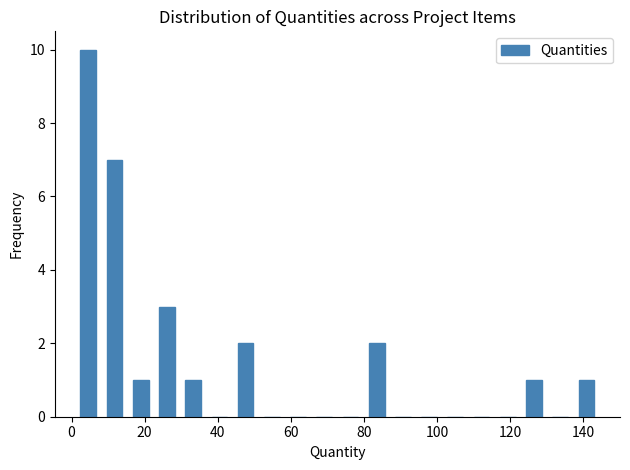

Around what value on the x-axis is the tallest bar? Give the approximate position of its centre, as read against the axis.

4